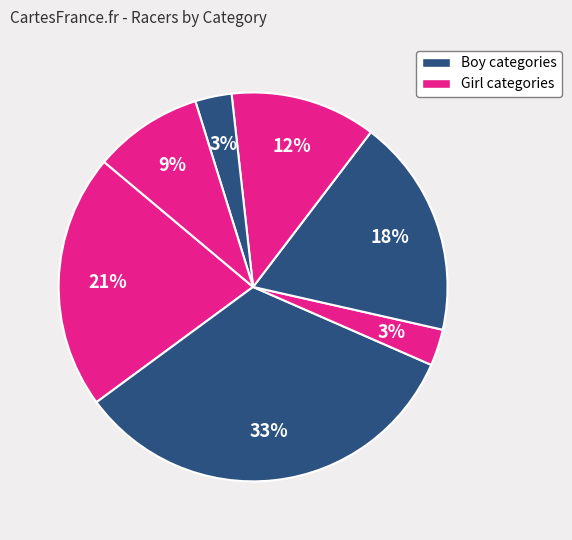

How many slices are in this pie chart?

7